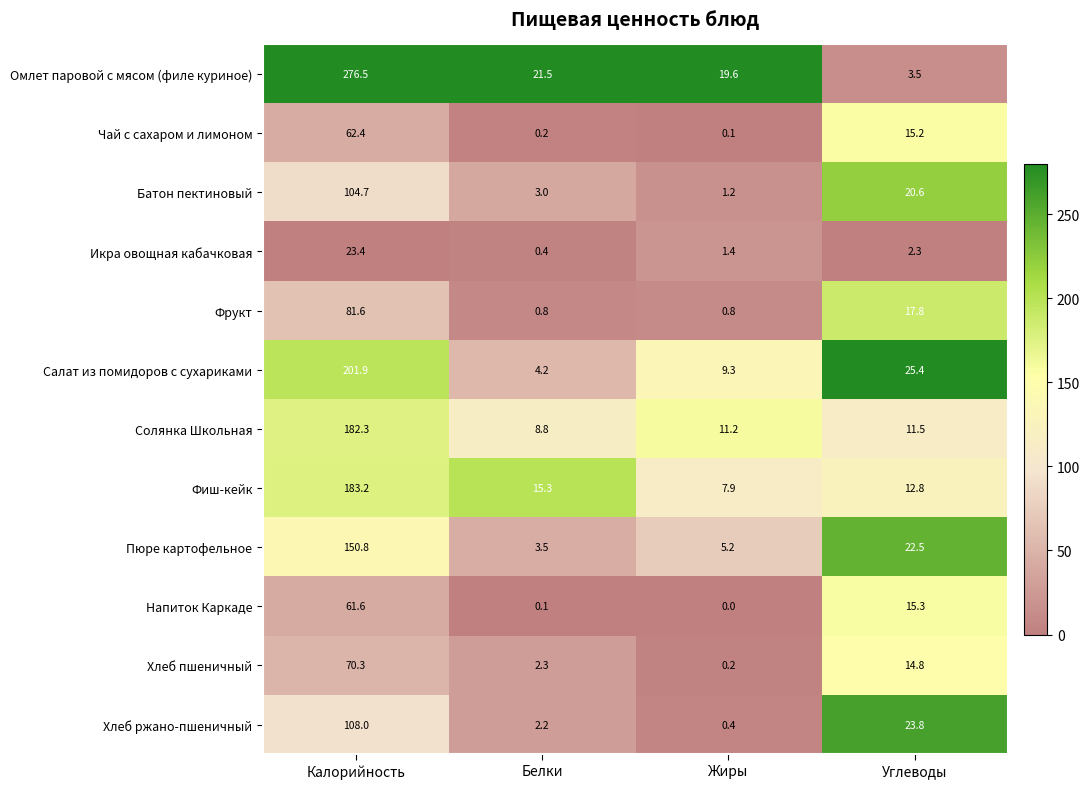

True or false: Пюре картофельное has a value of 14.2 at Углеводы.

False